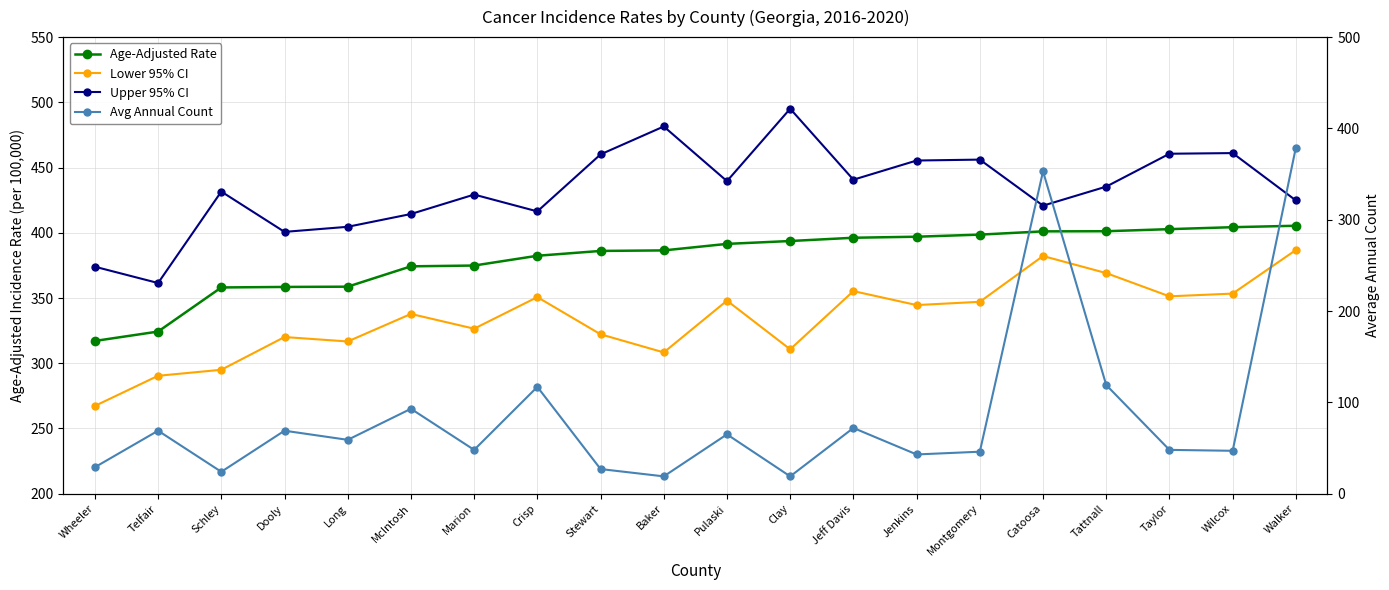

What is the difference between the maximum and second lowest values in the Avg Annual Count series?

360.0